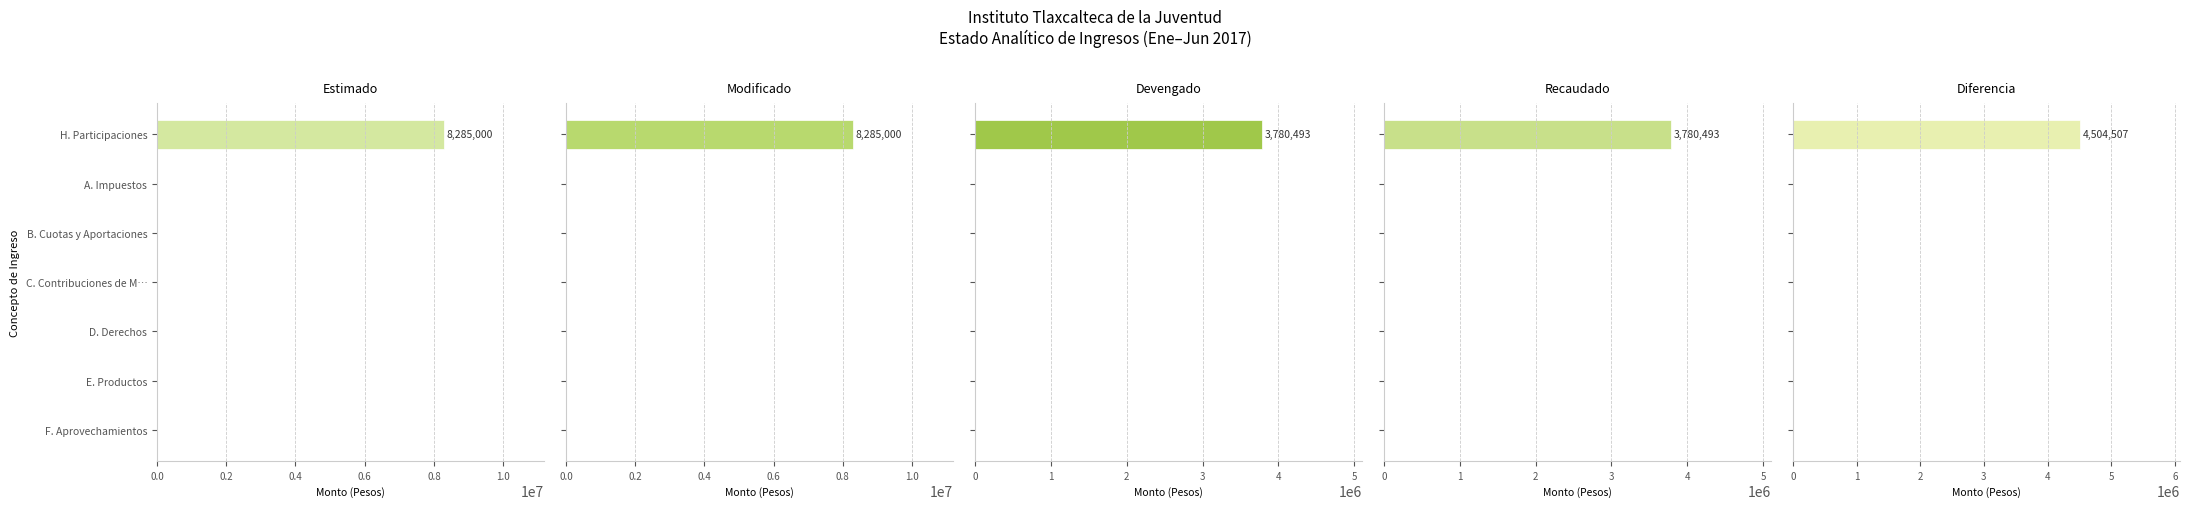

Which series has the widest spread of values?

Estimado